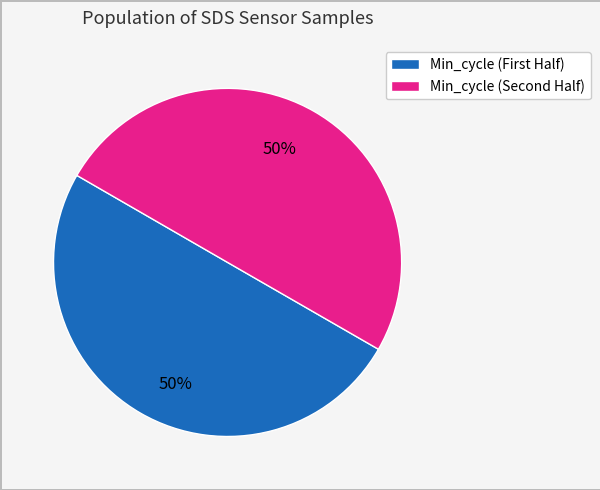

To the nearest percent, what is the average slice percentage?

50%